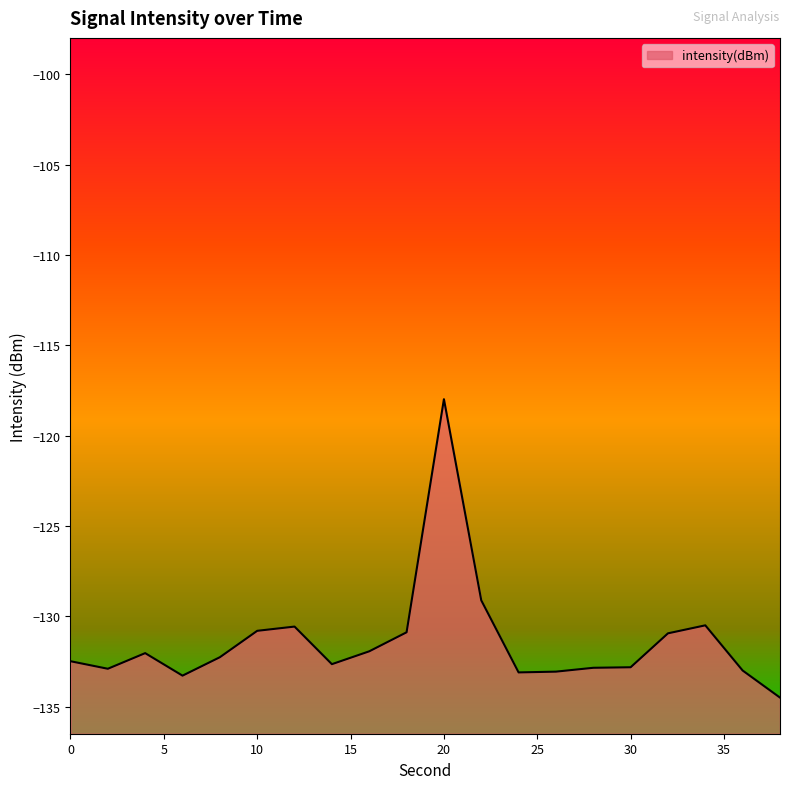

What is the approximate value at 10?

-130.8